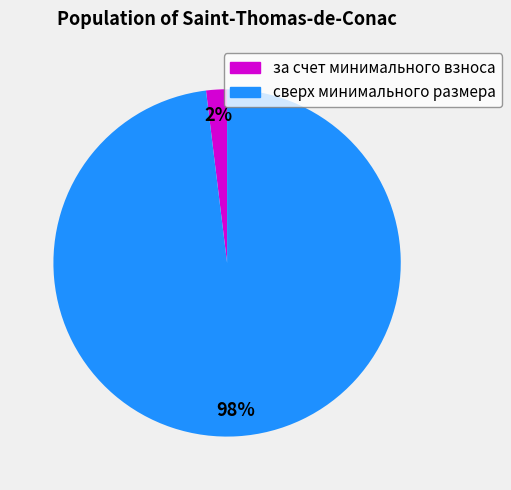

How many slices are in this pie chart?

2